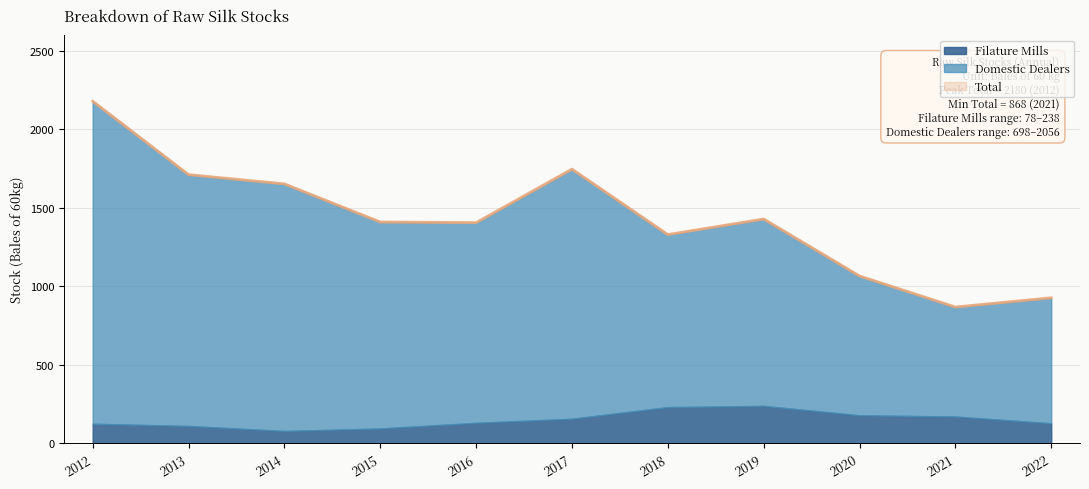

Rank the categories by Filature Mills value from lowest to highest.

2014, 2015, 2013, 2012, 2022, 2016, 2017, 2021, 2020, 2018, 2019